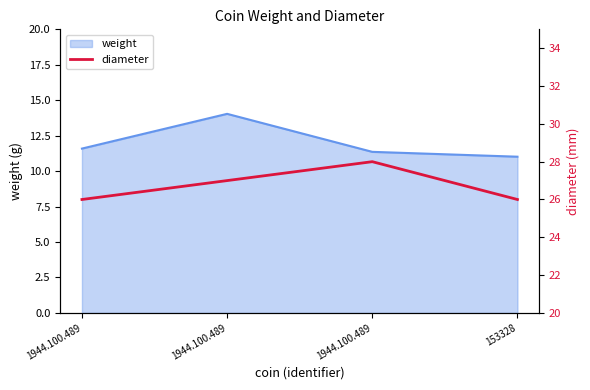

The value at 1944.100.489 is 14. True or false?

False